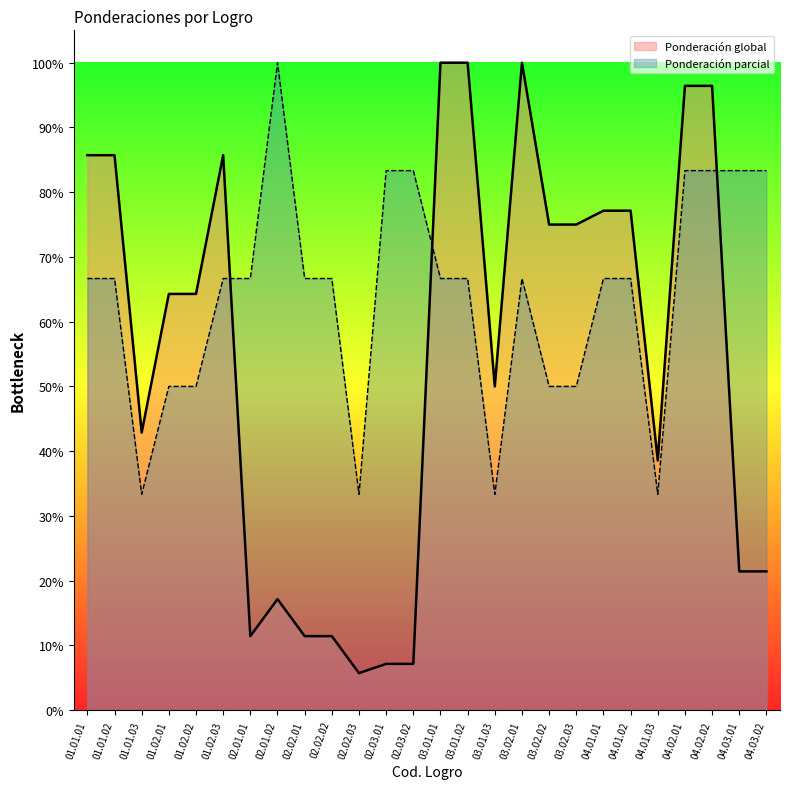

Rank the categories by Ponderación global value from highest to lowest.

03.01.01, 03.01.02, 03.02.01, 04.02.01, 04.02.02, 01.01.01, 01.01.02, 01.02.03, 04.01.01, 04.01.02, 03.02.02, 03.02.03, 01.02.01, 01.02.02, 03.01.03, 01.01.03, 04.01.03, 04.03.01, 04.03.02, 02.01.02, 02.01.01, 02.02.01, 02.02.02, 02.03.01, 02.03.02, 02.02.03